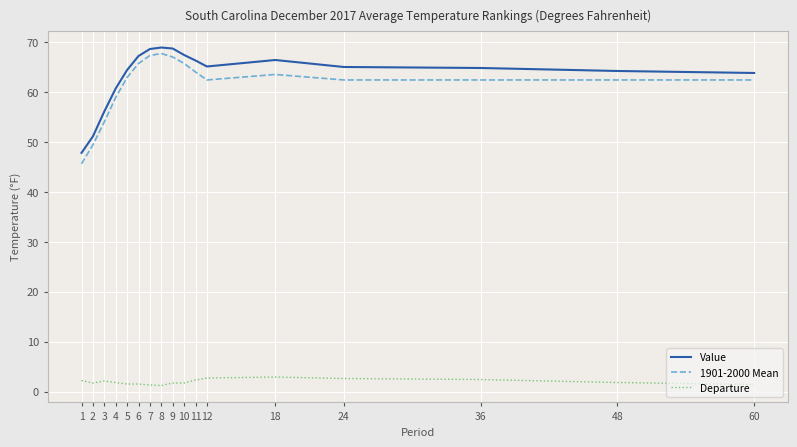

Is the value of Value at 1 greater than the value of 1901-2000 Mean at 11?

No